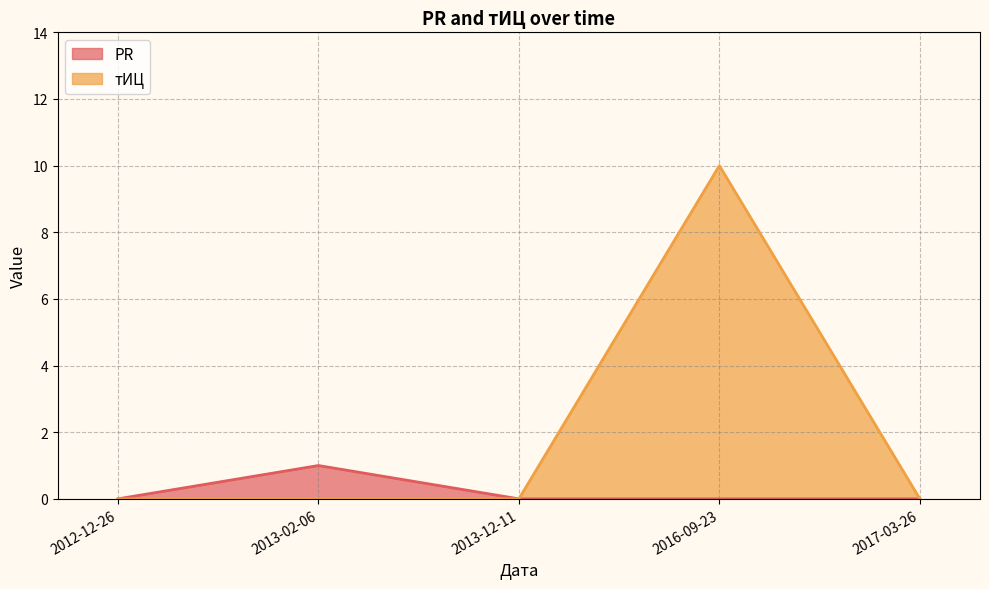

True or false: PR and тИЦ intersect in this chart.

False